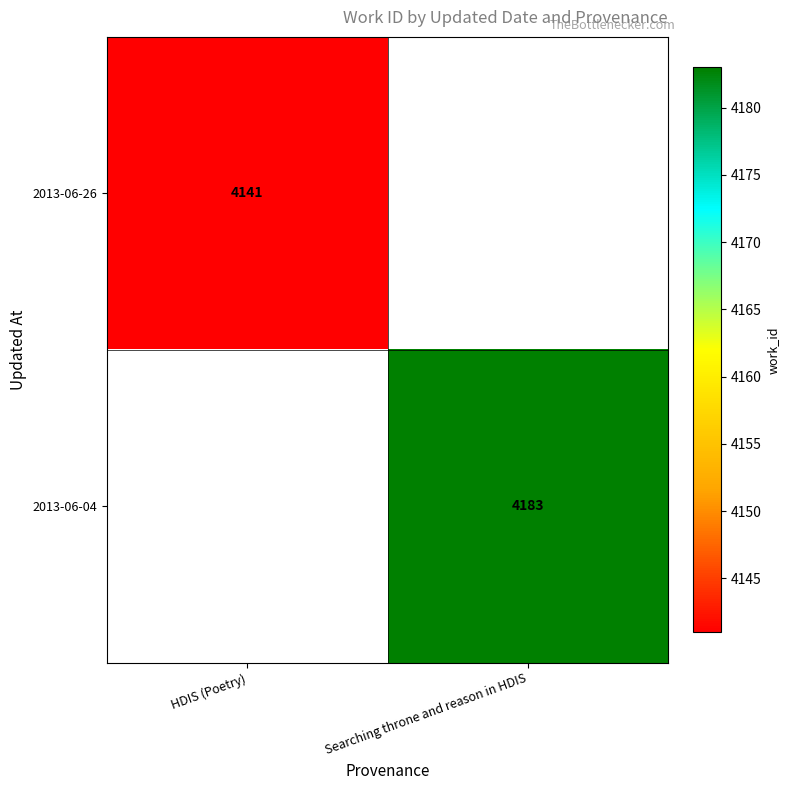

The value of 2013-06-26 at HDIS (Poetry) is 4141. True or false?

True